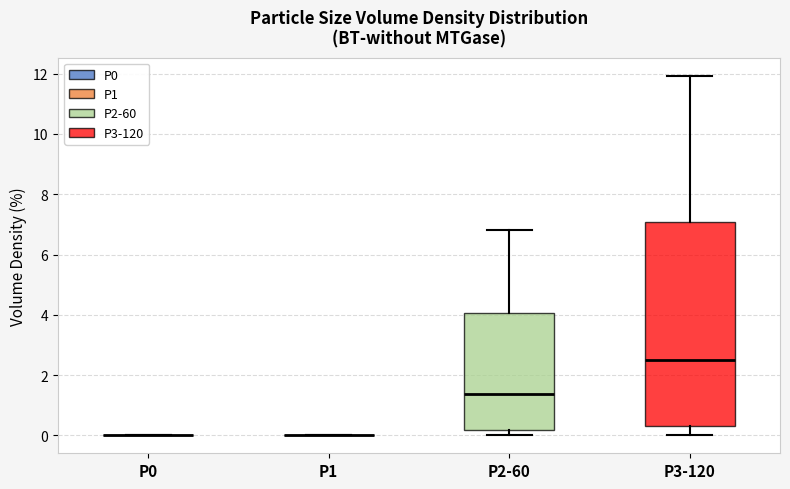

Reading left to right, transcribe this box plot: for each box, give where its median line is, the range the box spans, and where its two whiskers end, as read against the y-axis. The values are not printed on the chart, so give them approximately, as read against the axis.

P0: box collapsed to a line at 0.0, whiskers 0.0 to 0.0
P1: box collapsed to a line at 0.0, whiskers 0.0 to 0.0
P2-60: median 1.4, box 0.2 to 4.0, whiskers 0.0 to 6.8
P3-120: median 2.4, box 0.4 to 7.0, whiskers 0.0 to 12.0